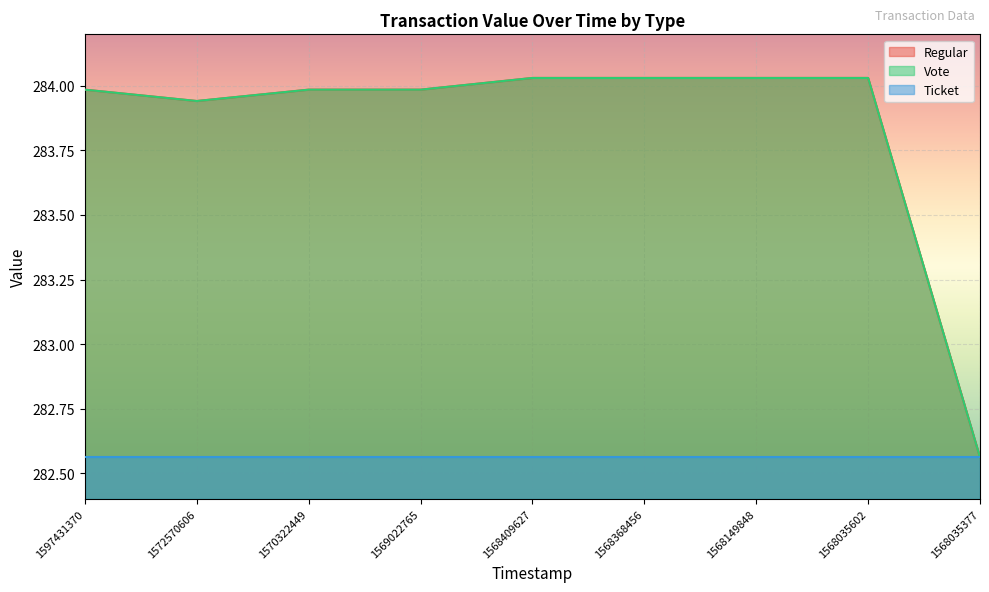

At which label does Regular first exceed 283?

1597431370